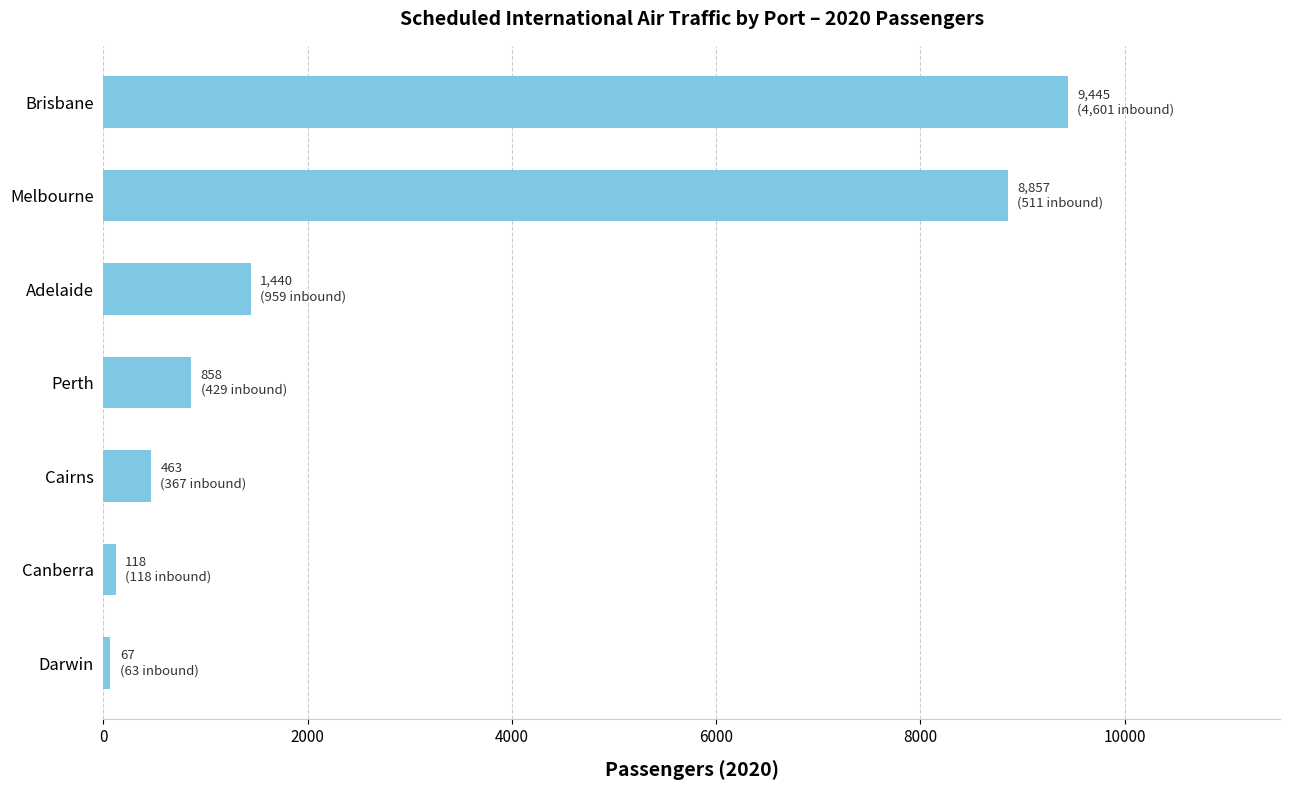

What is the greatest value displayed?

9445